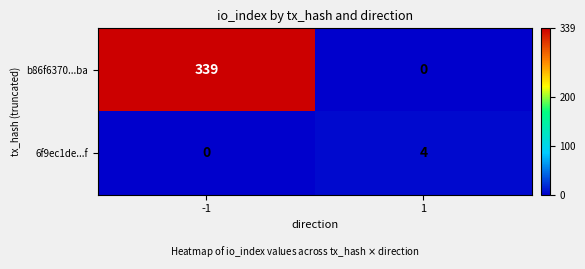

Between -1 and 1, which series saw the biggest shift?

b86f6370...ba